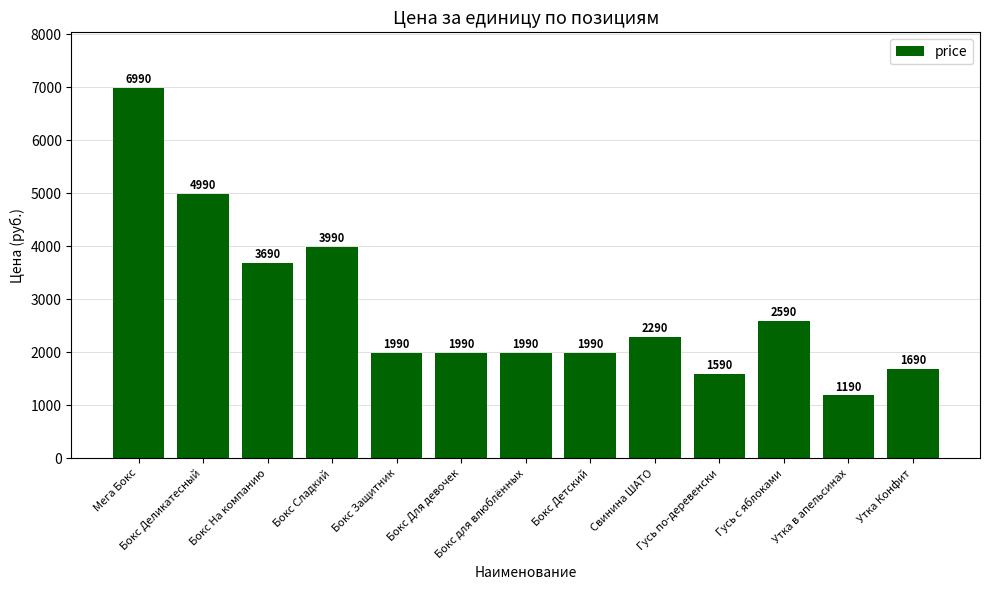

What is the sum of all values?

36970